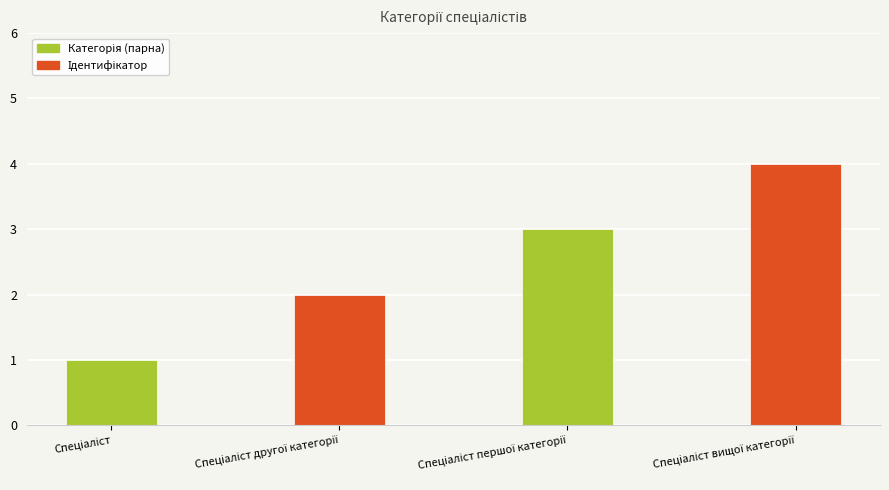

What is the greatest value displayed?

4